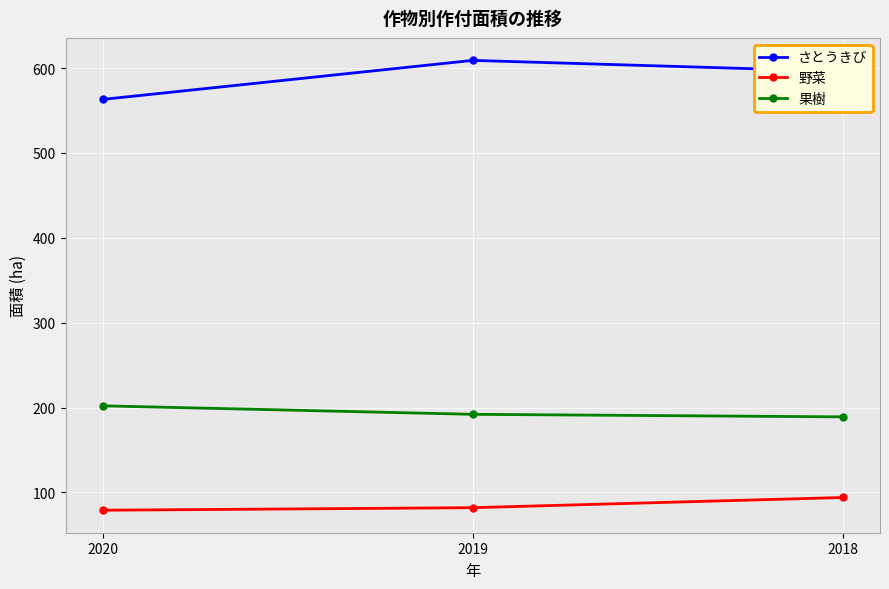

What is the total value across all series at 2018?

879